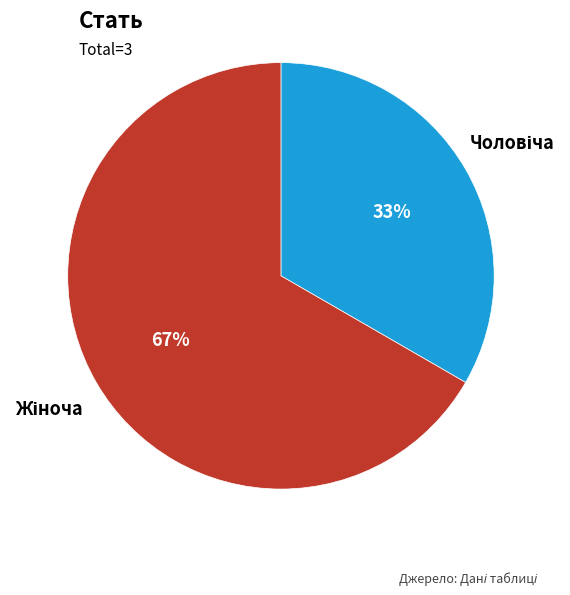

To the nearest percent, what is the average slice percentage?

50%